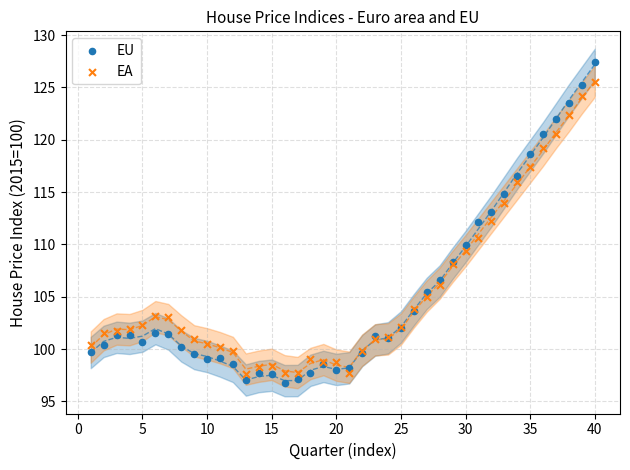

Which series contains the highest Y value?

EU